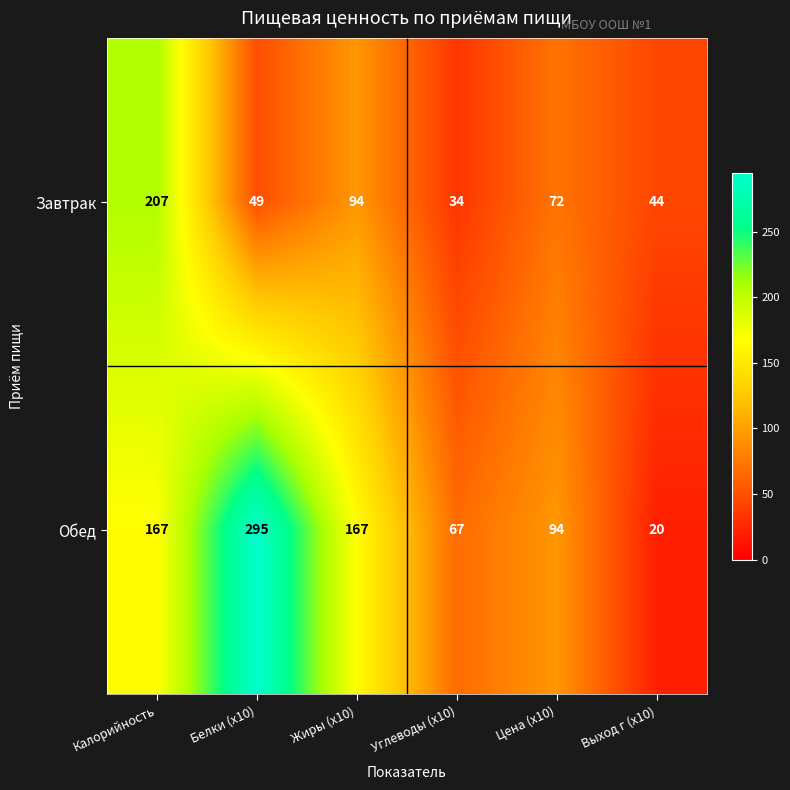

Which label corresponds to the largest value in the chart?

Белки (x10)